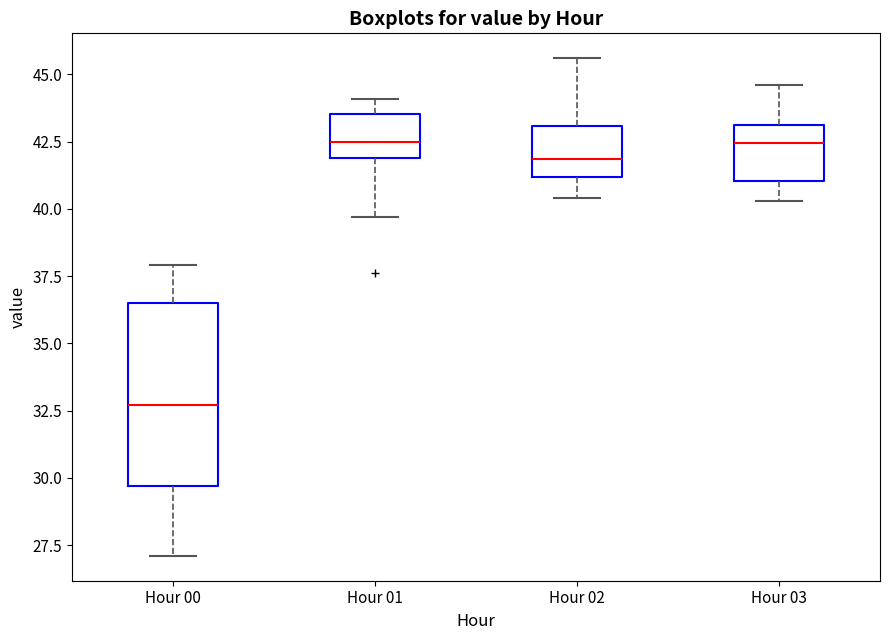

Reading left to right, transcribe this box plot: for each box, give where its median line is, the range the box spans, and where its two whiskers end, as read against the y-axis. The values are not printed on the chart, so give them approximately, as read against the axis.

Hour 00: median 32.5, box 29.5 to 36.5, whiskers 27.0 to 38.0
Hour 01: median 42.5, box 42.0 to 43.5, whiskers 39.5 to 44.0
Hour 02: median 42.0, box 41.0 to 43.0, whiskers 40.5 to 45.5
Hour 03: median 42.5, box 41.0 to 43.0, whiskers 40.5 to 44.5